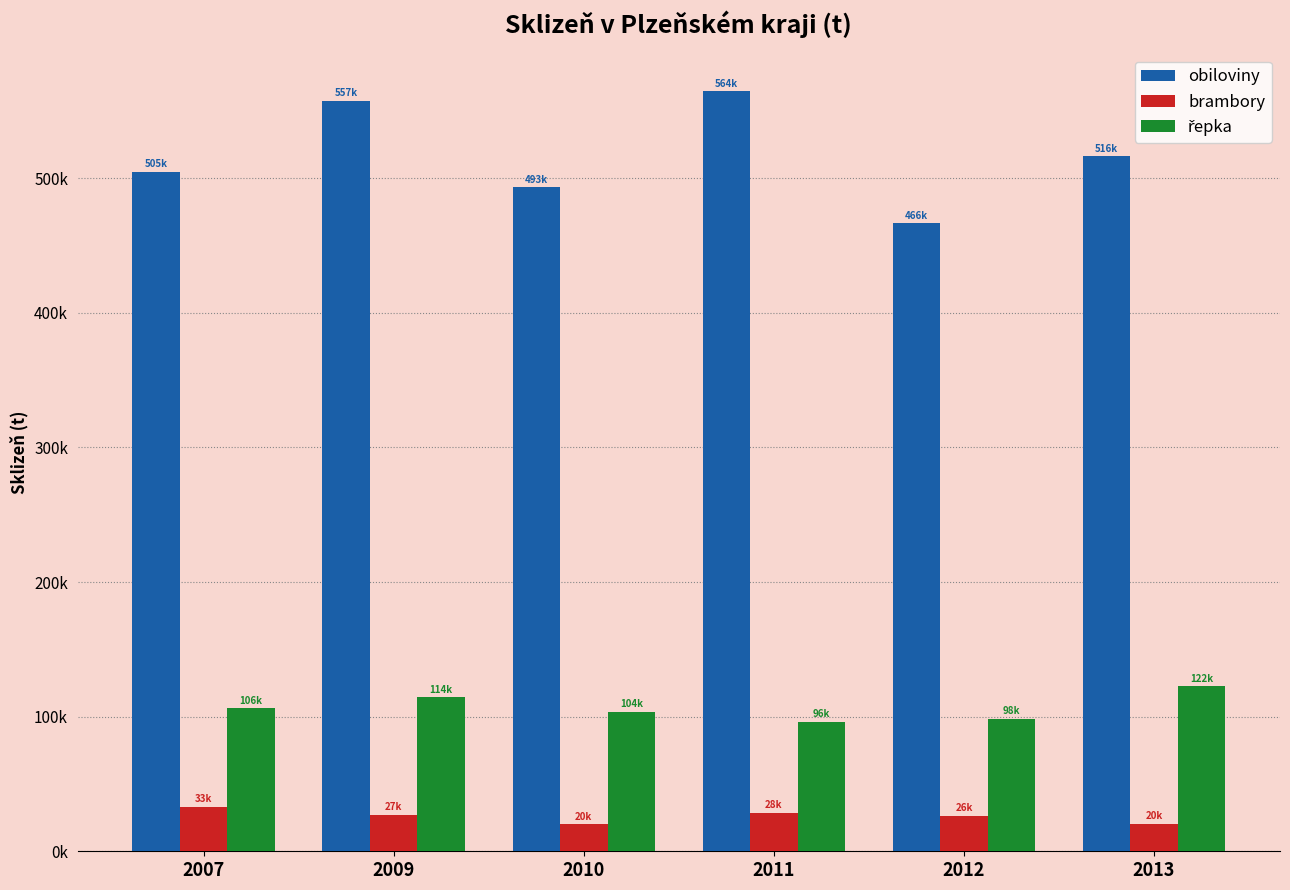

What are all the series names shown in the legend?

obiloviny, brambory, řepka